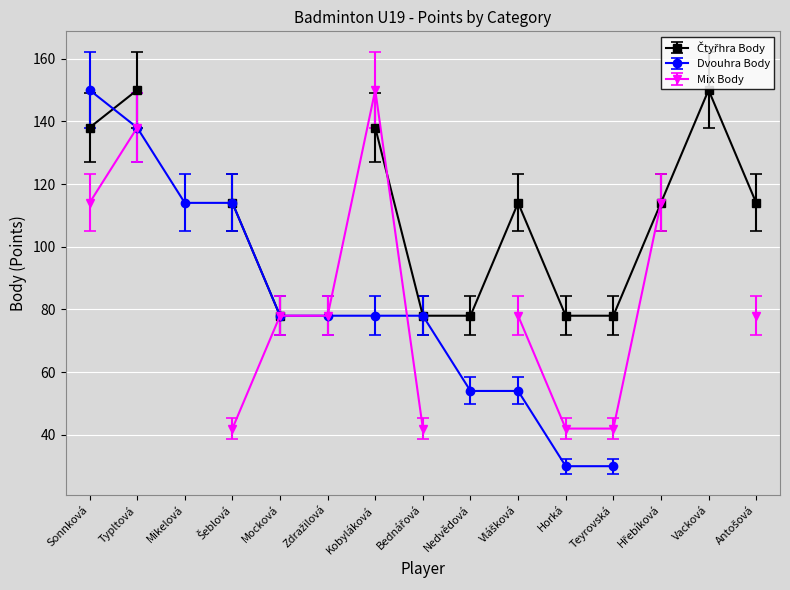

What is the approximate value of Dvouhra Body at Mocková Lucie, to the nearest 10?

80